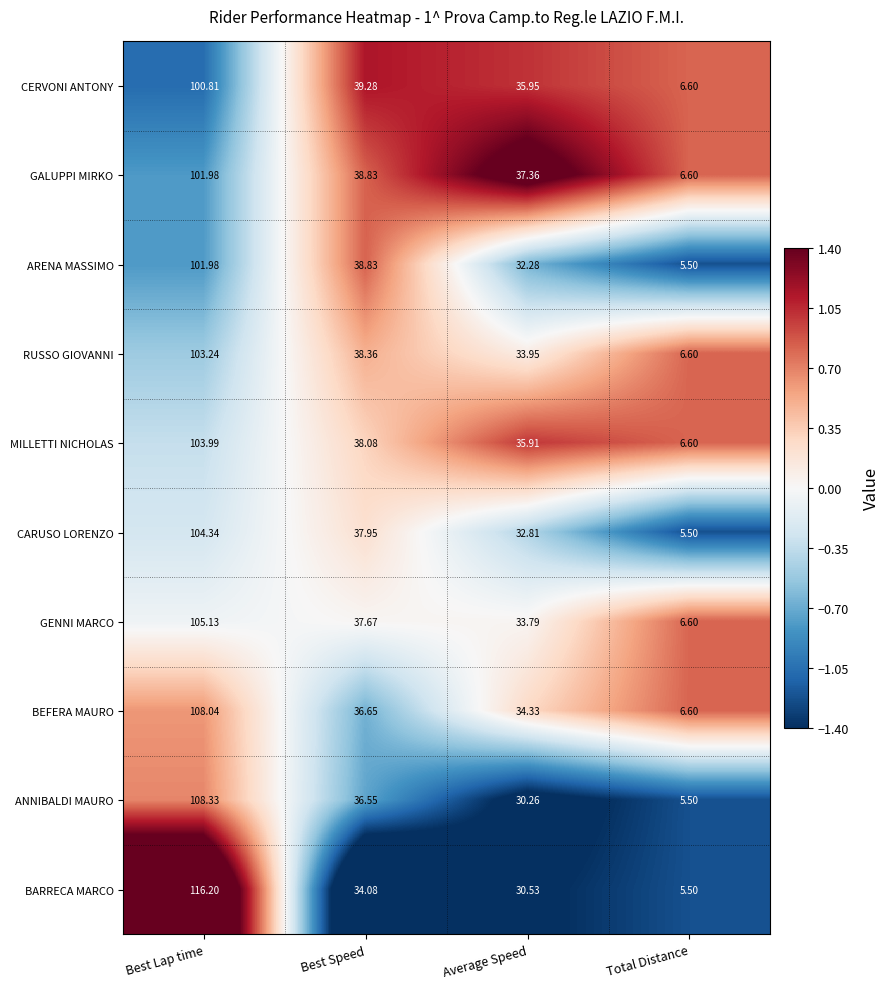

Which label corresponds to the smallest value in the chart?

Total Distance